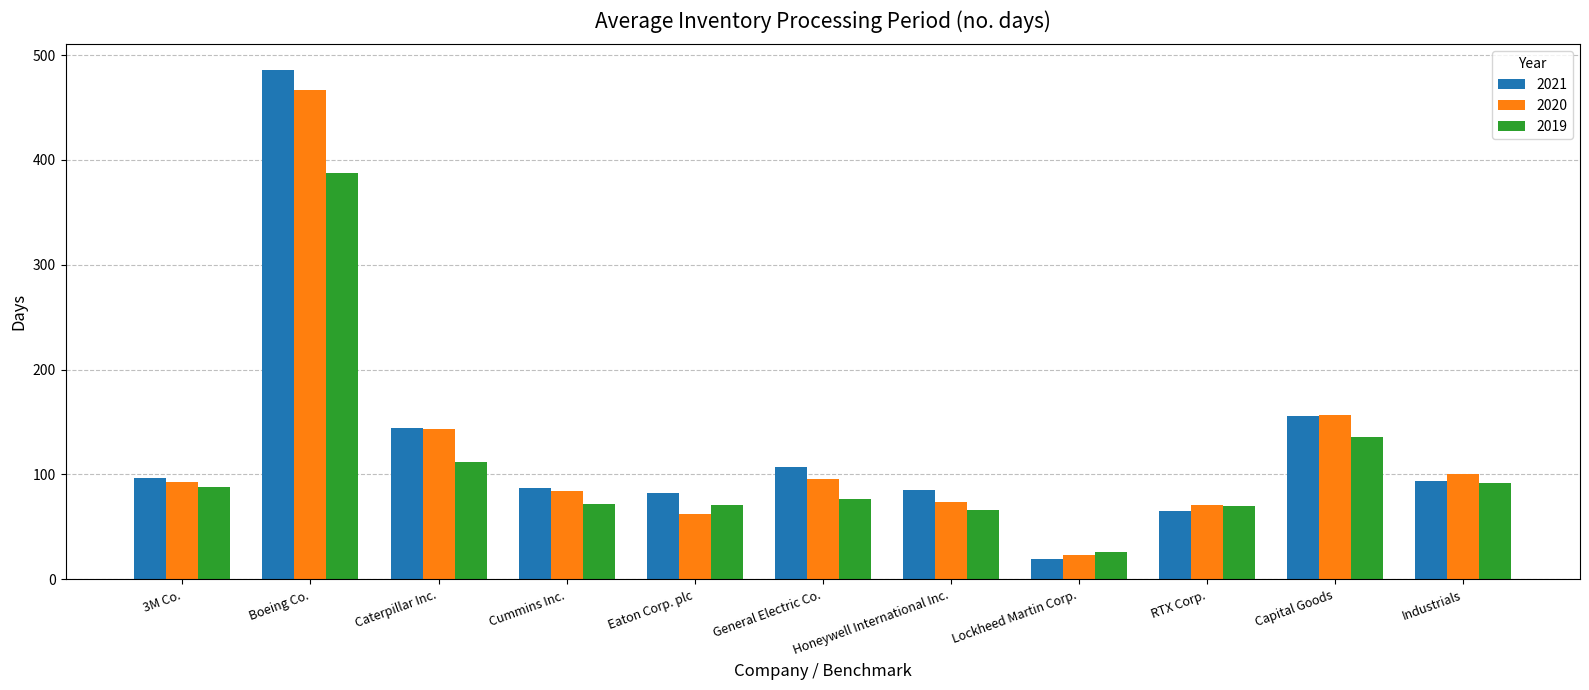

Between 3M Co. and RTX Corp., which series saw the biggest shift?

2021